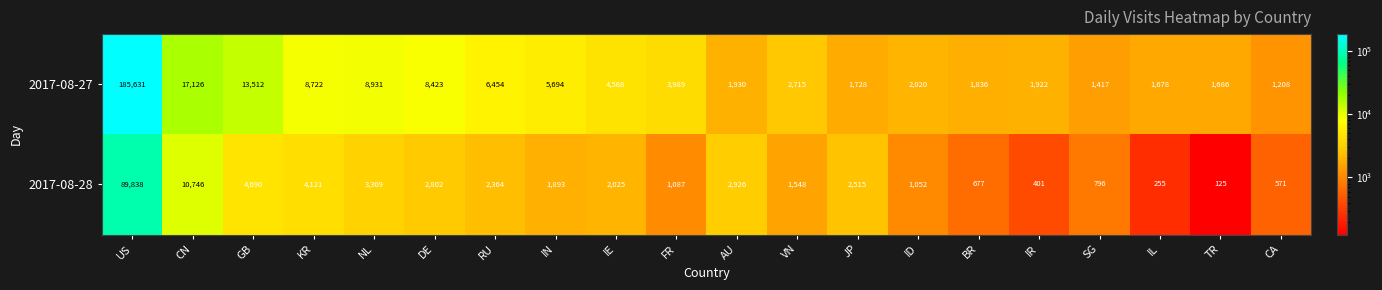

The value of 2017-08-27 at VN is 4802. True or false?

False